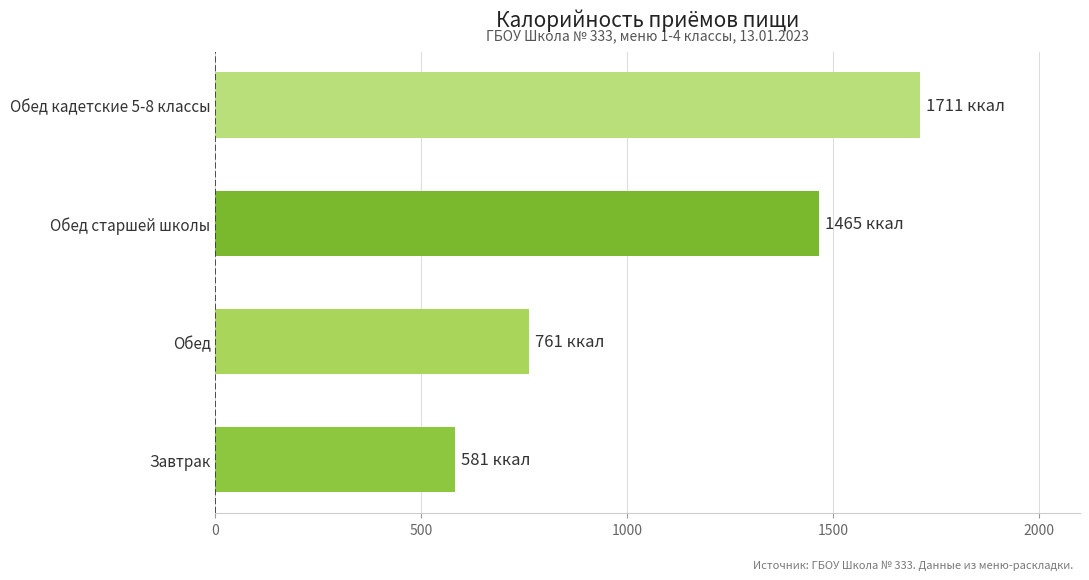

Rank the categories by value from lowest to highest.

Завтрак, Обед, Обед старшей школы, Обед кадетские 5-8 классы